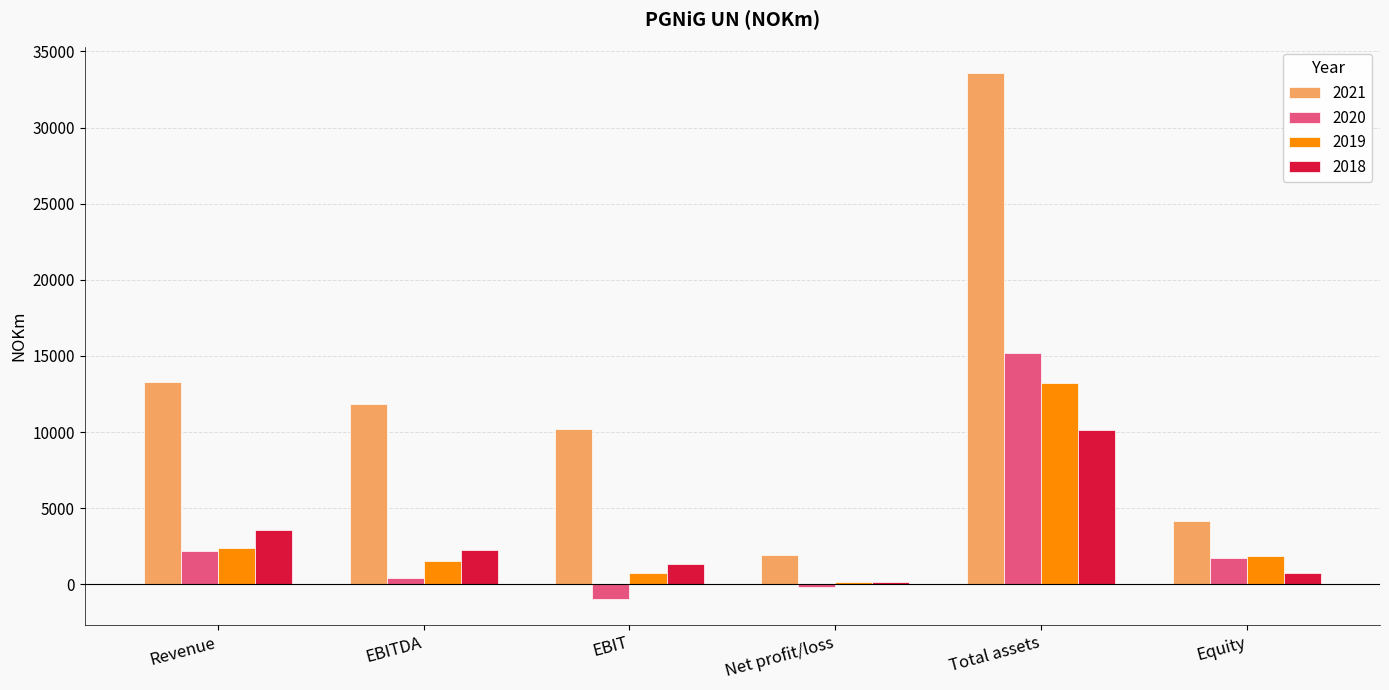

Which series has the largest total across all categories?

2021